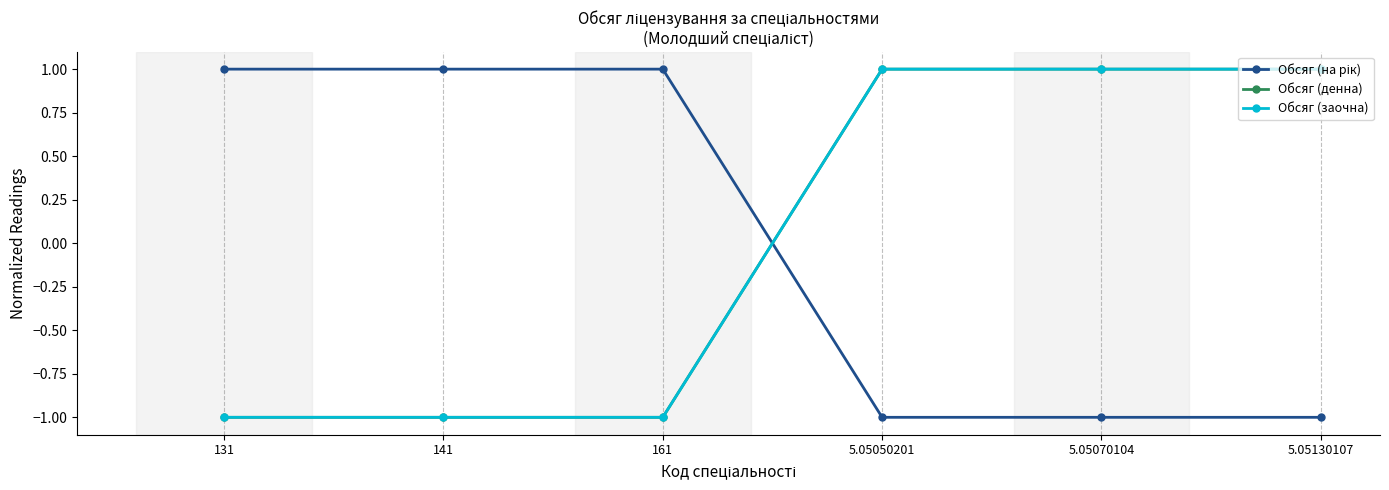

What is the difference between the second highest and second lowest values in the Обсяг (заочна) series?

2